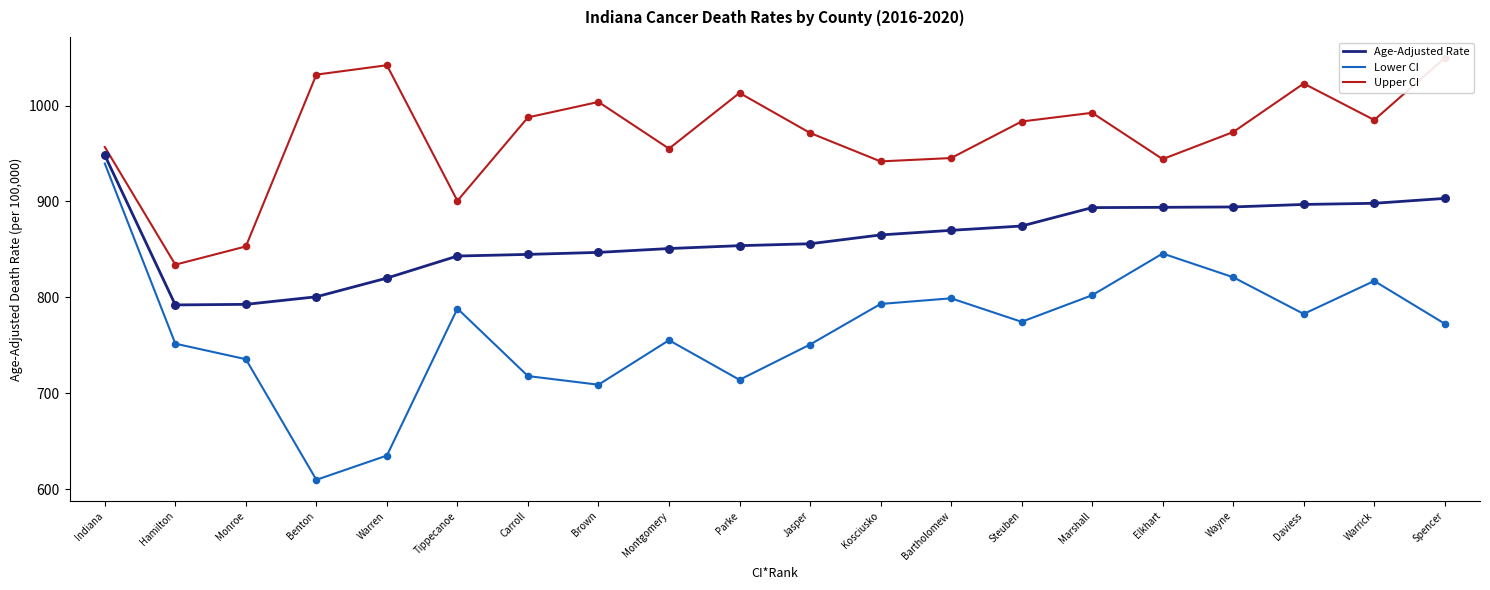

What are all the series names shown in the legend?

Age-Adjusted Rate, Lower CI, Upper CI